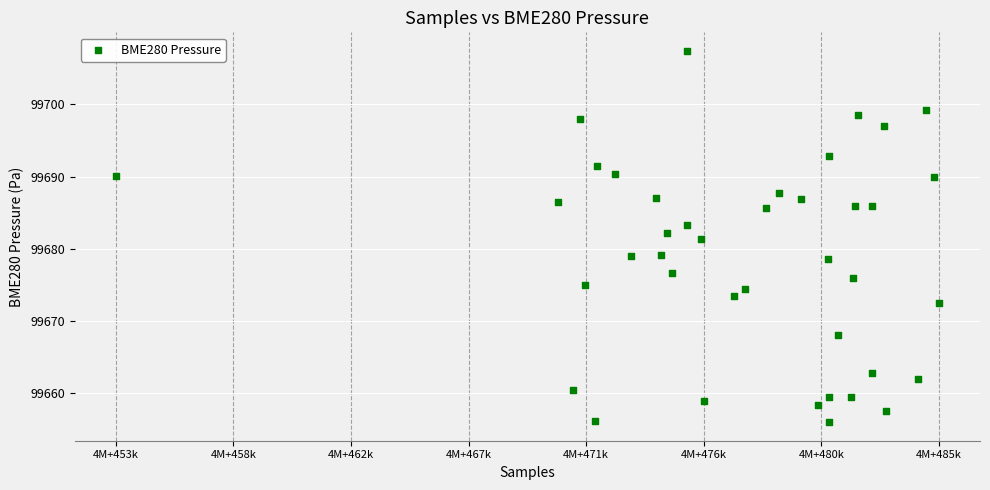

What is the range of Y values (max minus min)?

51.4